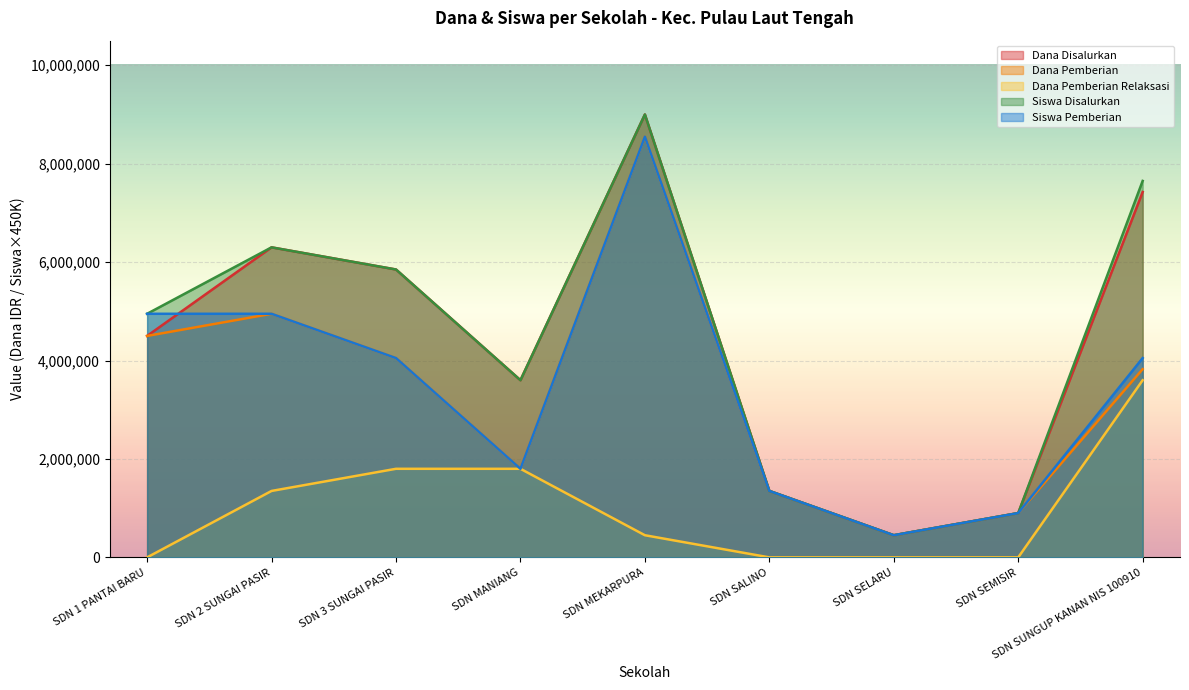

Reading left to right, transcribe all the data shown in this chart.

Dana Disalurkan: SDN 1 PANTAI BARU=4500000	SDN 2 SUNGAI PASIR=6300000	SDN 3 SUNGAI PASIR=5850000	SDN MANIANG=3600000	SDN MEKARPURA=9000000	SDN SALINO=1350000	SDN SELARU=450000	SDN SEMISIR=900000	SDN SUNGUP KANAN NIS 100910=7425000
Dana Pemberian: SDN 1 PANTAI BARU=4500000	SDN 2 SUNGAI PASIR=4950000	SDN 3 SUNGAI PASIR=4050000	SDN MANIANG=1800000	SDN MEKARPURA=8550000	SDN SALINO=1350000	SDN SELARU=450000	SDN SEMISIR=900000	SDN SUNGUP KANAN NIS 100910=3825000
Dana Pemberian Relaksasi: SDN 1 PANTAI BARU=0	SDN 2 SUNGAI PASIR=1350000	SDN 3 SUNGAI PASIR=1800000	SDN MANIANG=1800000	SDN MEKARPURA=450000	SDN SALINO=0	SDN SELARU=0	SDN SEMISIR=0	SDN SUNGUP KANAN NIS 100910=3600000
Siswa Disalurkan: SDN 1 PANTAI BARU=4950000	SDN 2 SUNGAI PASIR=6300000	SDN 3 SUNGAI PASIR=5850000	SDN MANIANG=3600000	SDN MEKARPURA=9000000	SDN SALINO=1350000	SDN SELARU=450000	SDN SEMISIR=900000	SDN SUNGUP KANAN NIS 100910=7650000
Siswa Pemberian: SDN 1 PANTAI BARU=4950000	SDN 2 SUNGAI PASIR=4950000	SDN 3 SUNGAI PASIR=4050000	SDN MANIANG=1800000	SDN MEKARPURA=8550000	SDN SALINO=1350000	SDN SELARU=450000	SDN SEMISIR=900000	SDN SUNGUP KANAN NIS 100910=4050000